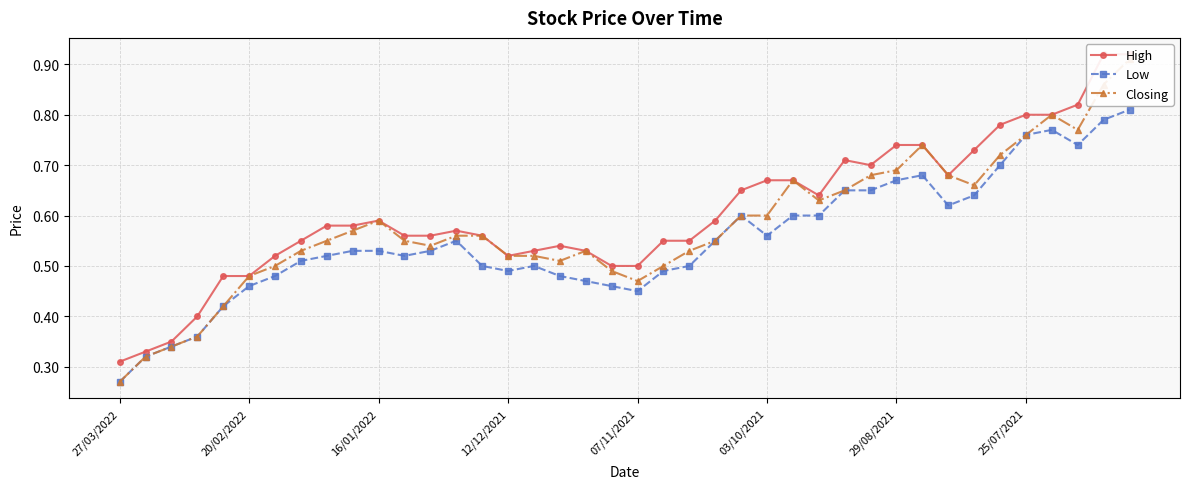

What is the value of the High point at the 39th from the left?

0.9